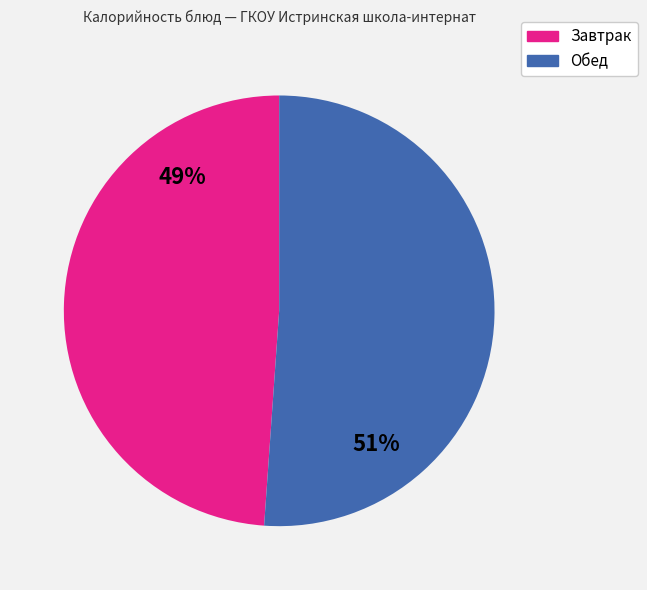

The Завтрак slice represents 61% of the pie. True or false?

False